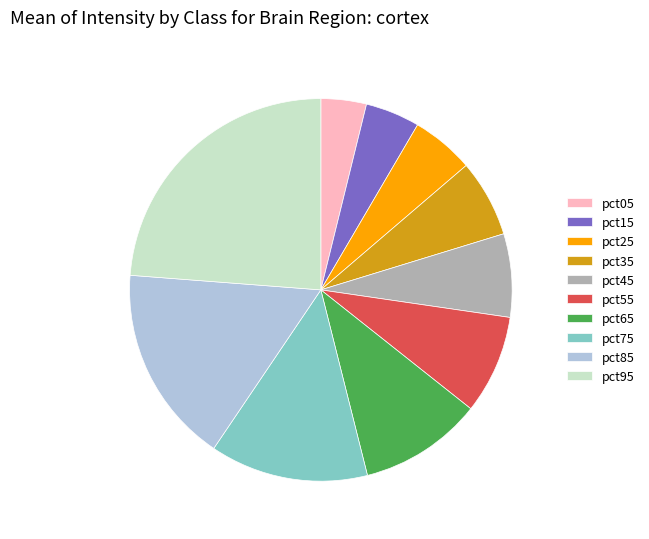

Rank the categories by value from highest to lowest.

pct95, pct85, pct75, pct65, pct55, pct45, pct35, pct25, pct15, pct05